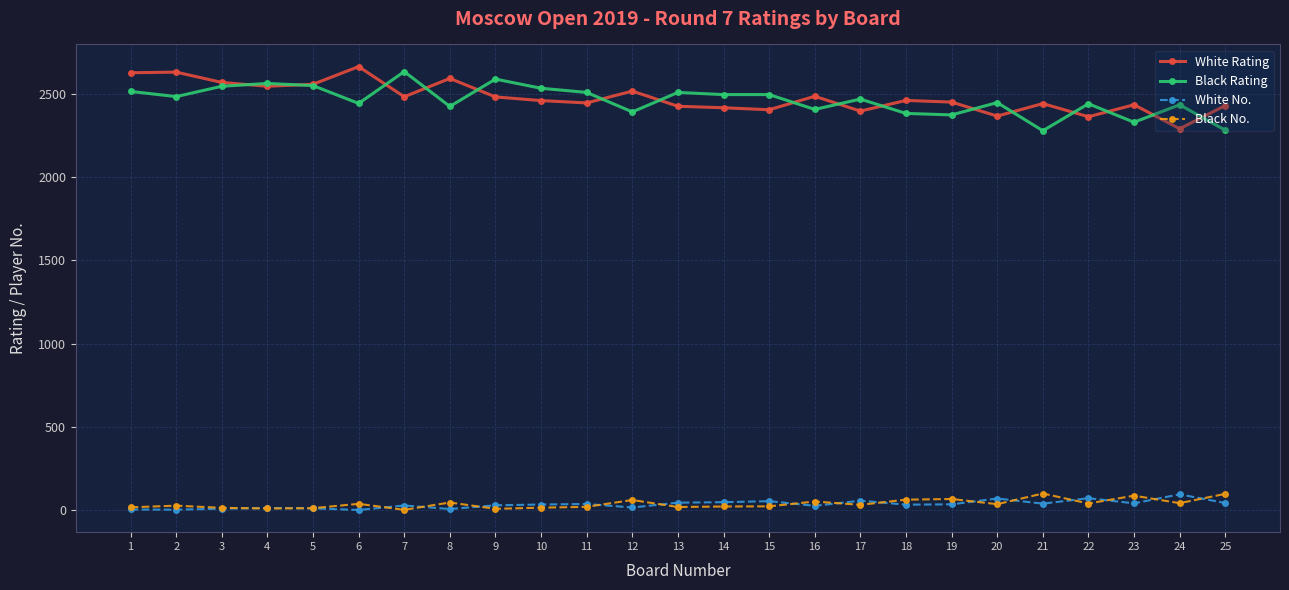

Which series changed the most between 7 and 19?

Black Rating